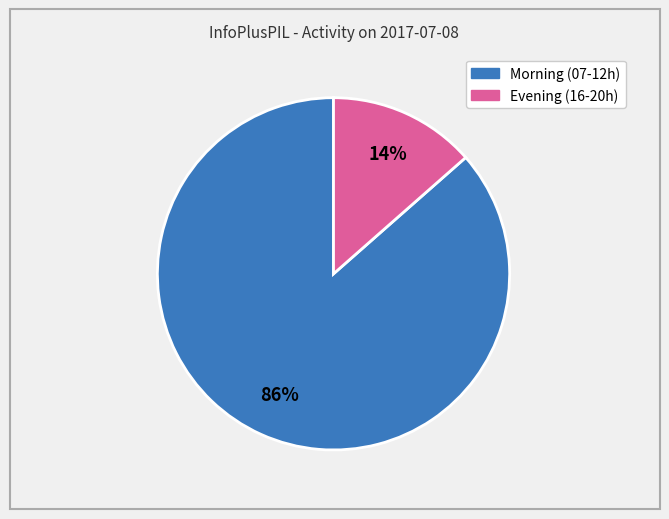

To the nearest percent, what is the average slice percentage?

50%